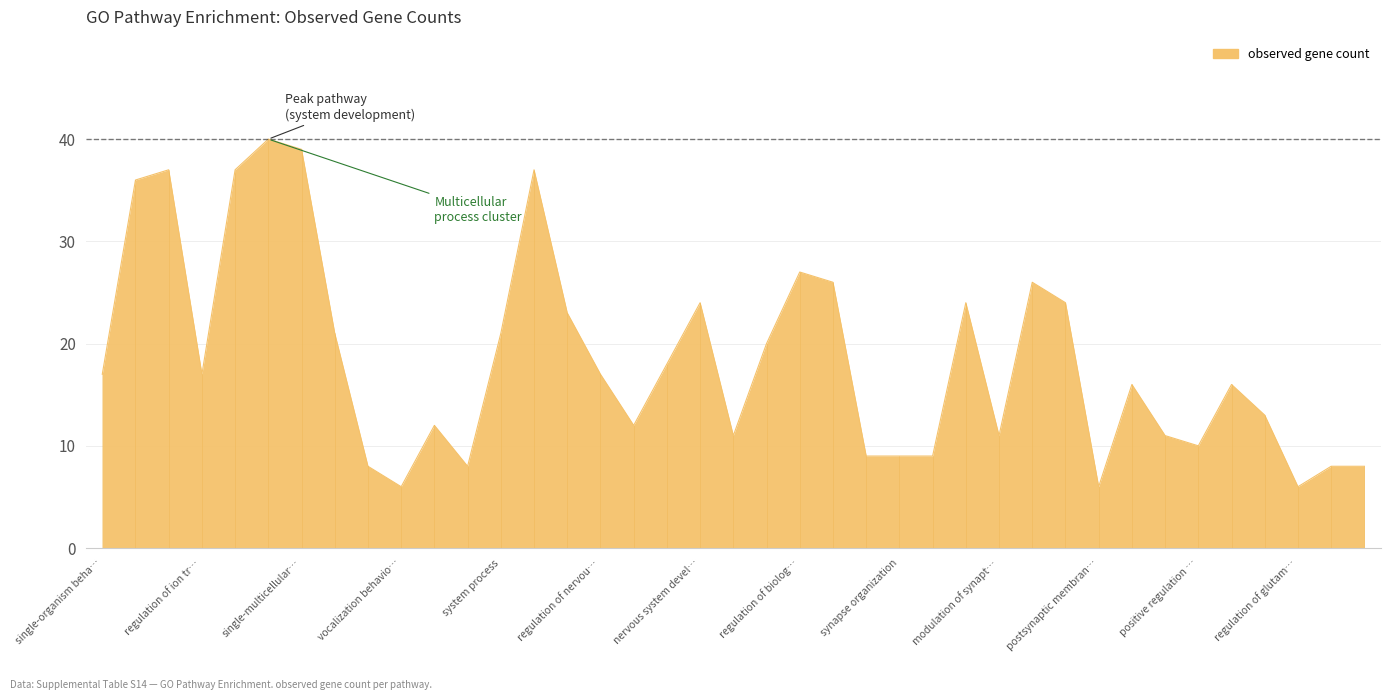

What is the smallest value displayed?

6